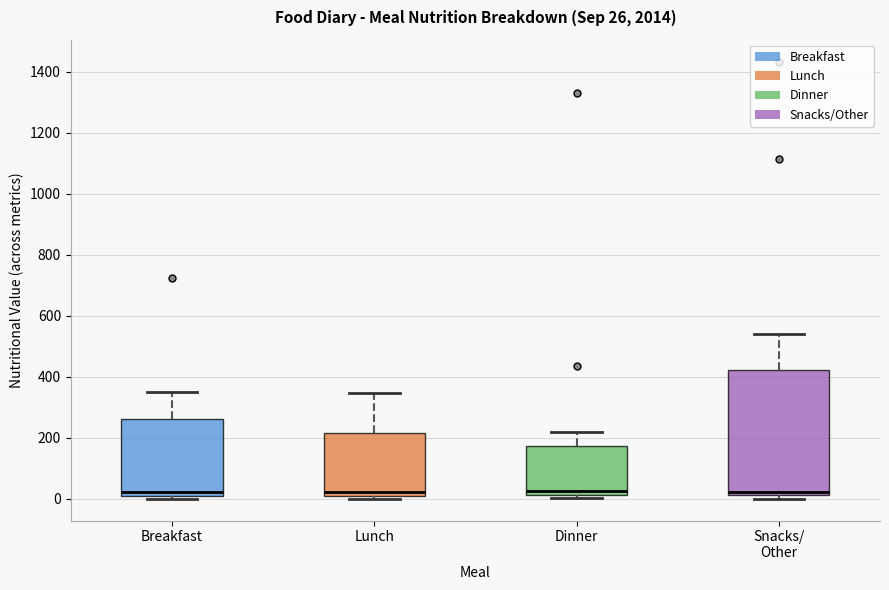

Which box is the tallest, from its lower edge to its upper edge?

Snacks/ Other